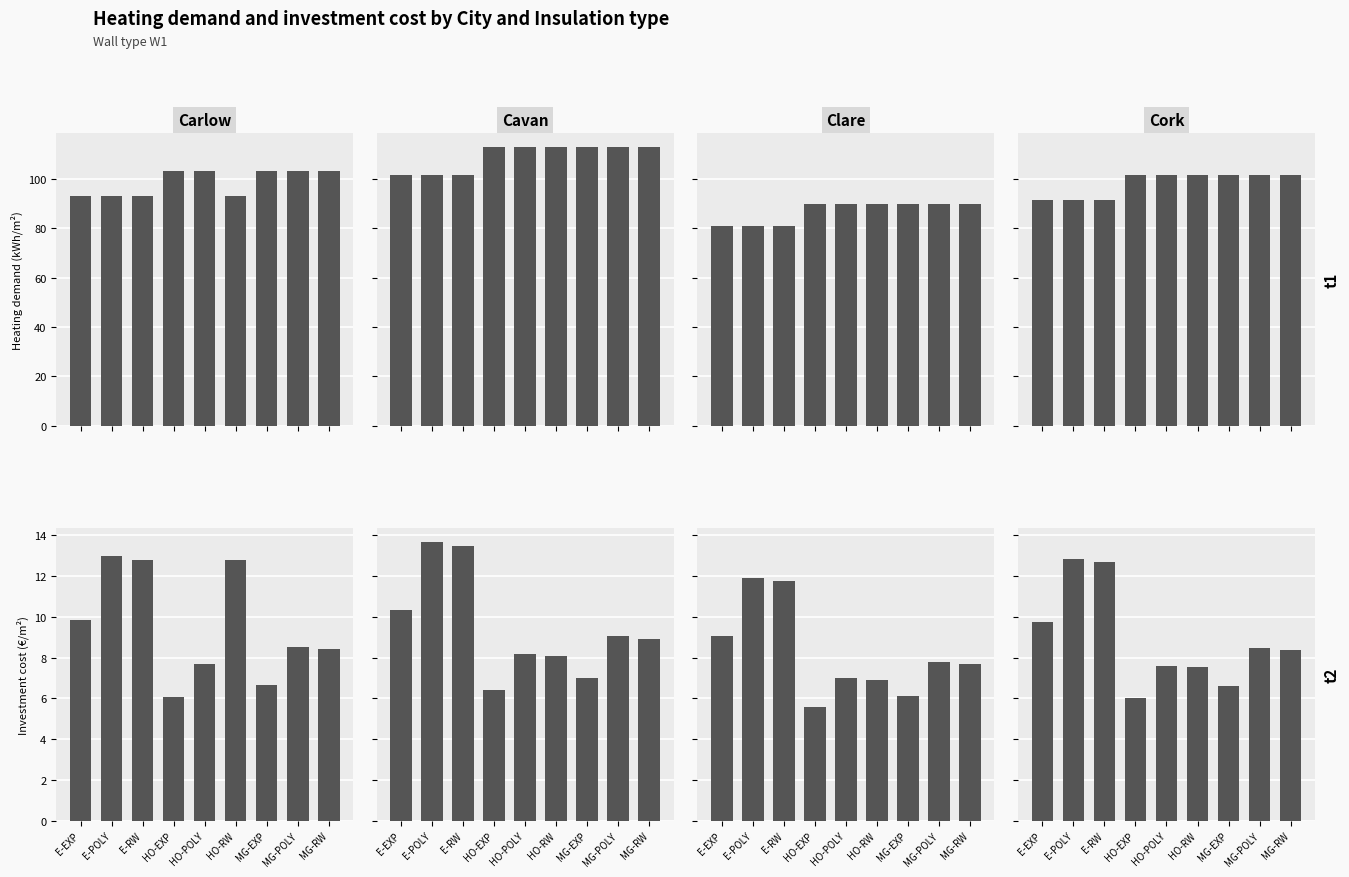

How many values in the Cavan series exceed 8?

7